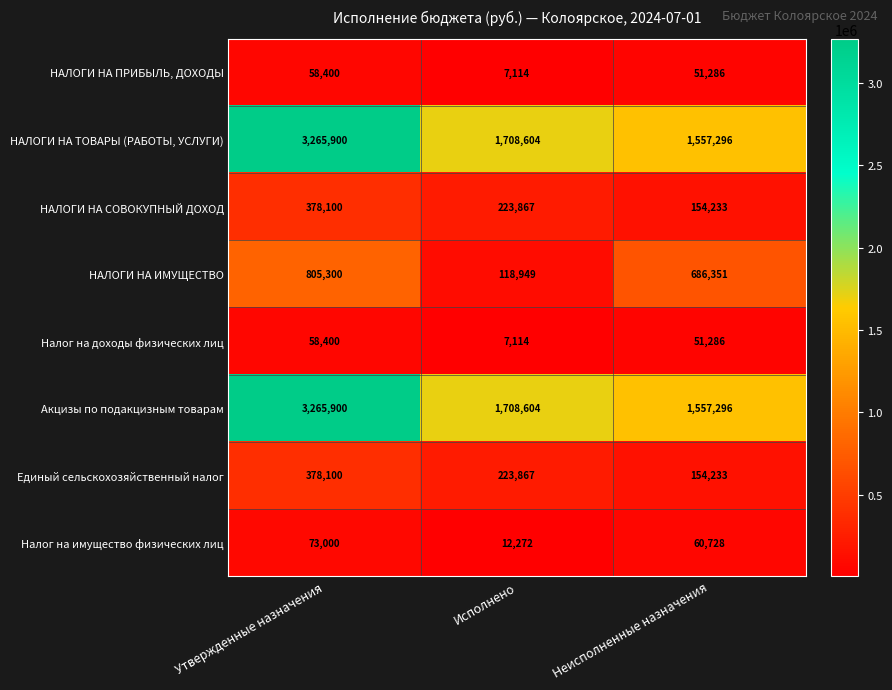

What is the minimum value shown in the chart?

7114